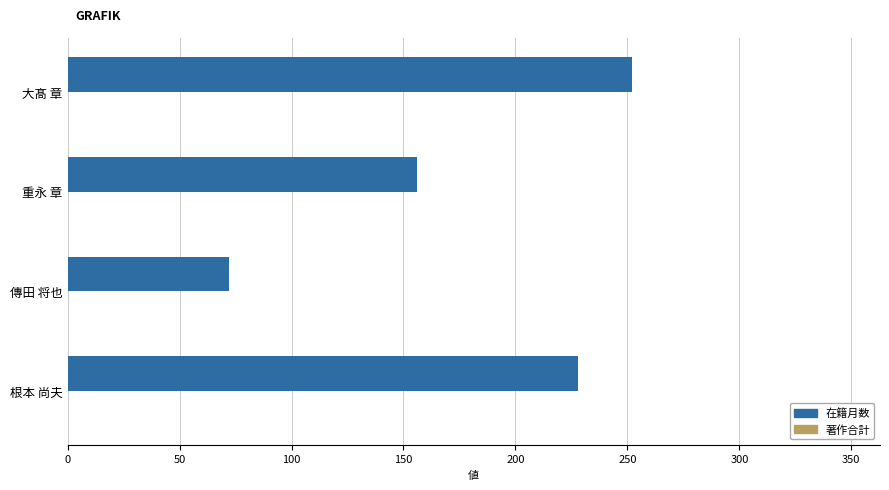

How many categories are shown in the chart?

4